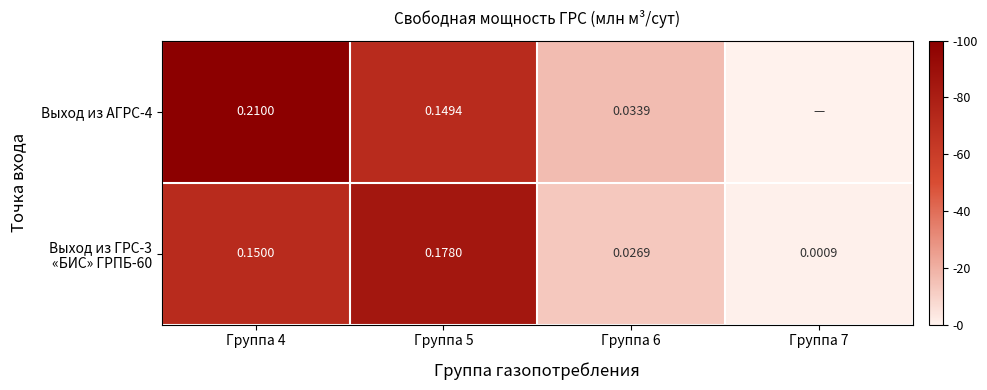

What is the approximate value of Выход из АГРС-4 at Группа 4?

100.0